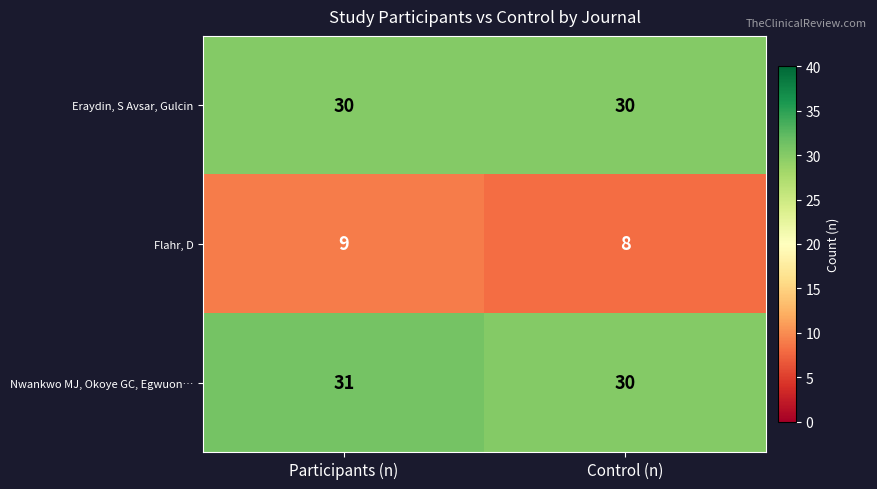

True or false: Flahr, D has a value of 8 at Control (n).

True